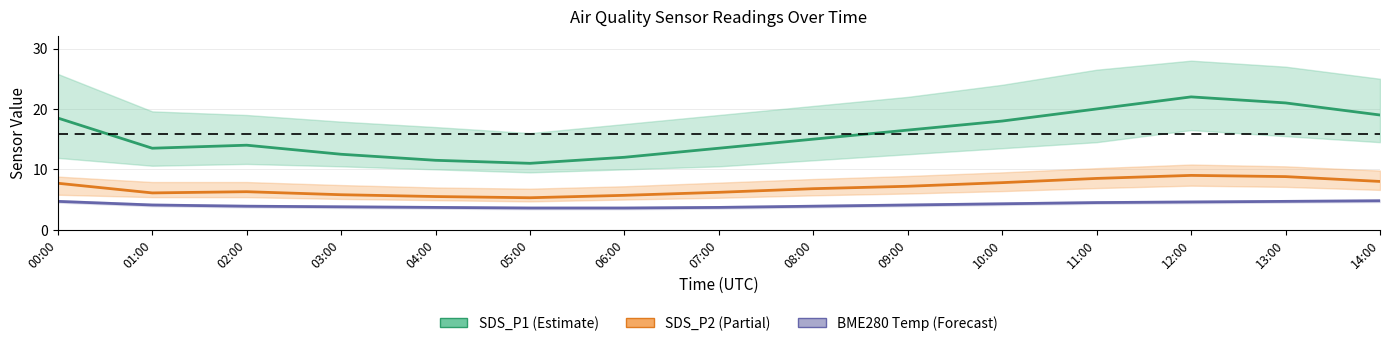

True or false: BME280_temp (Forecast) has a value of 4.1 at 01:00.

True